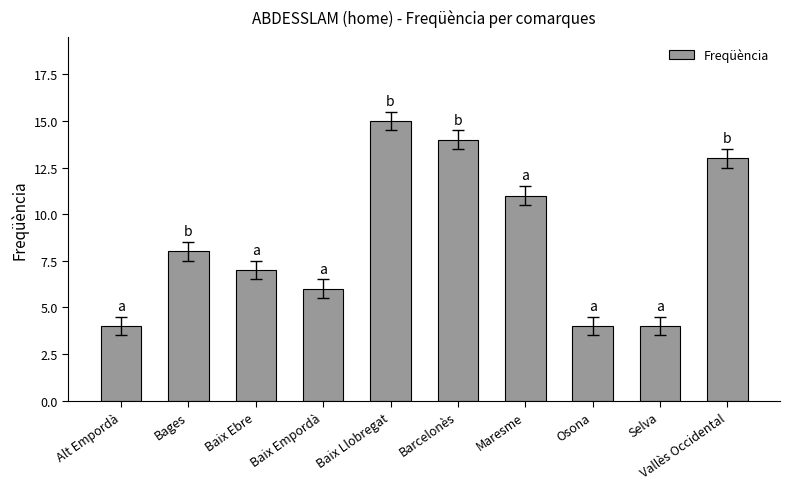

How many data points does each series have?

10